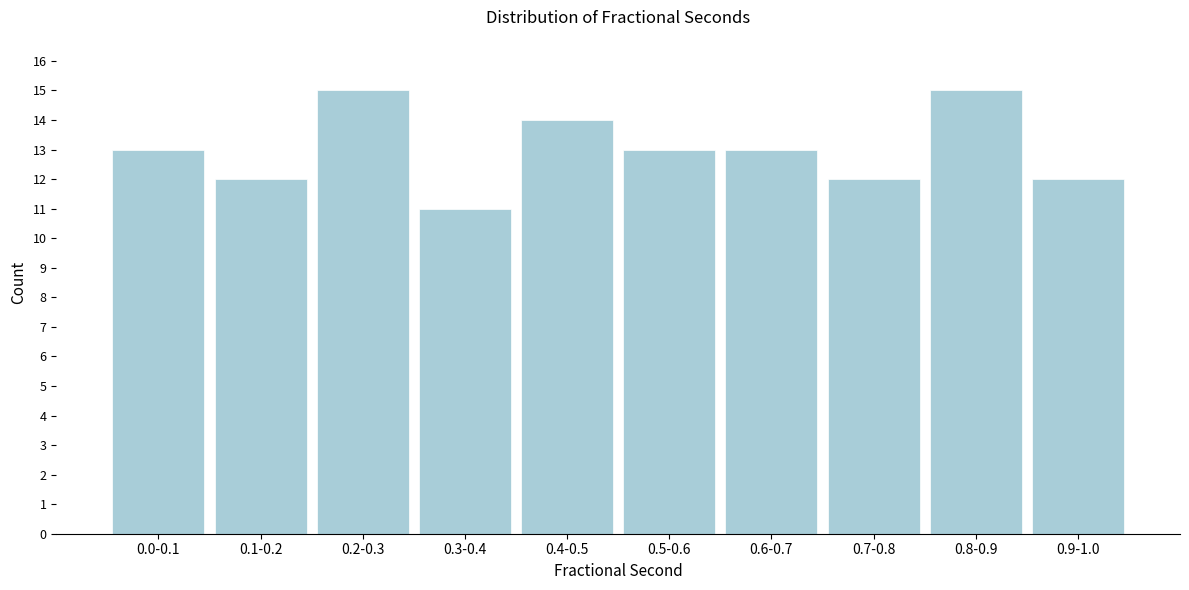

Reading left to right, extract all data points from this chart.

13	12	15	11	14	13	13	12	15	12